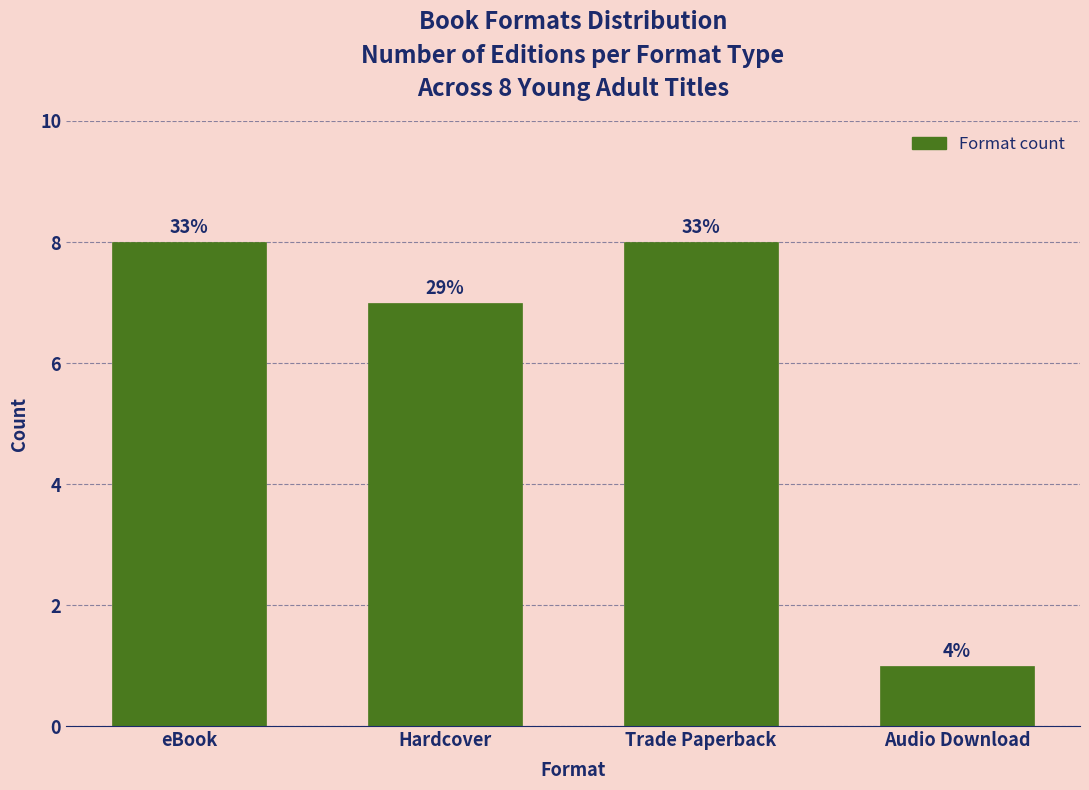

How many bars are there in total?

4